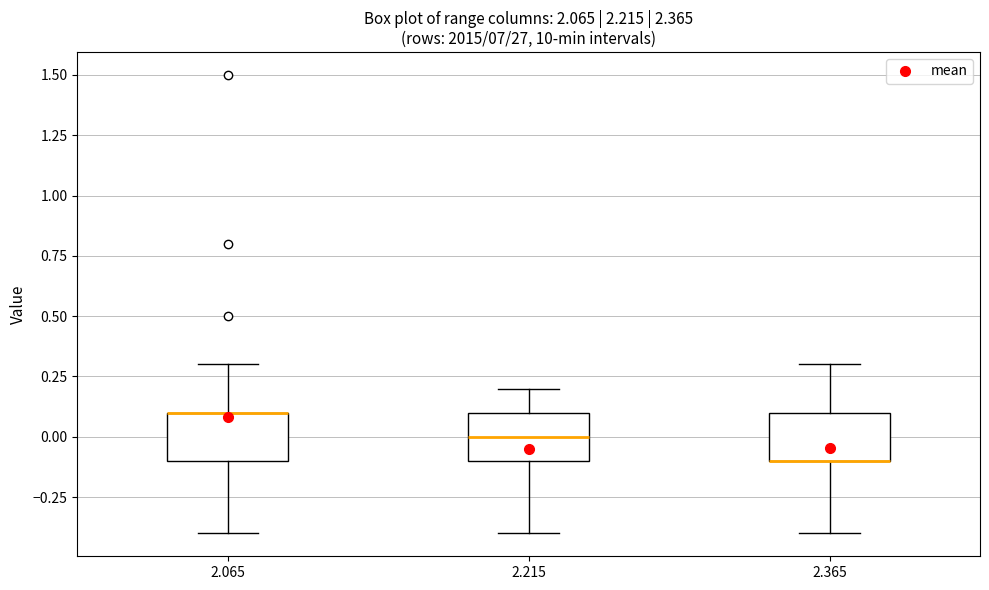

Where does the lower whisker of the box at x = 2.215 end on the y-axis? The values are not printed on the chart, so give them approximately, as read against the axis.

-0.4